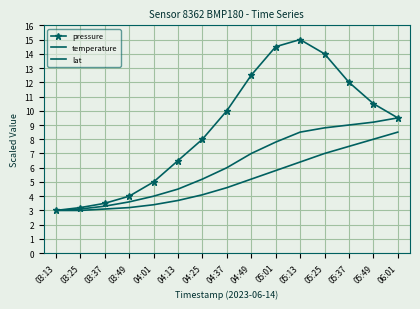

Which has a higher value, 05:01 or 04:49?

05:01